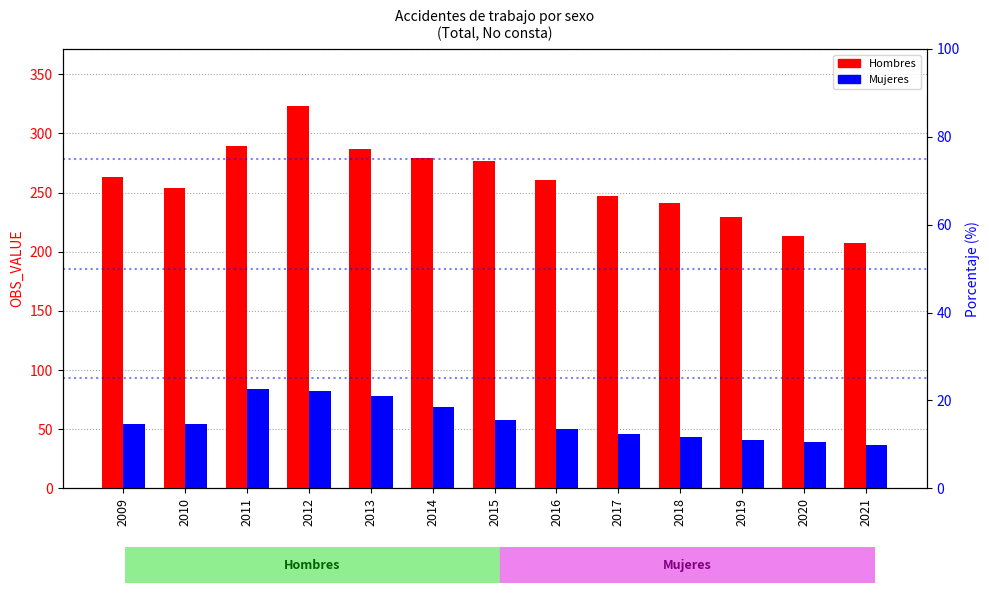

How many categories are shown in the chart?

13